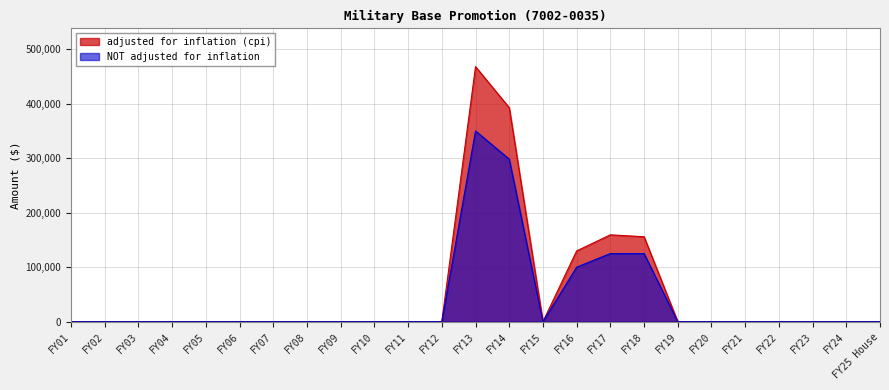

Is it true that adjusted for inflation (cpi) equals 87186 at FY17?

False